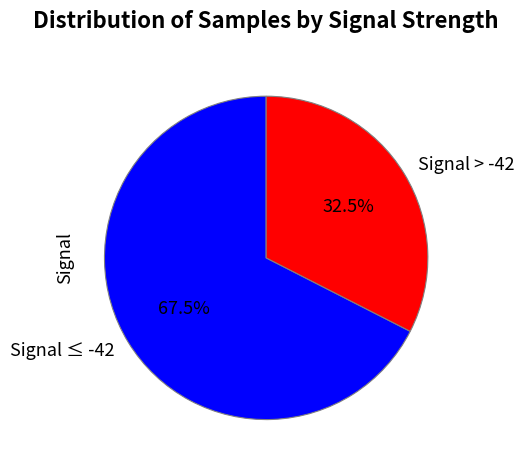

Is there a majority slice in this chart?

Yes